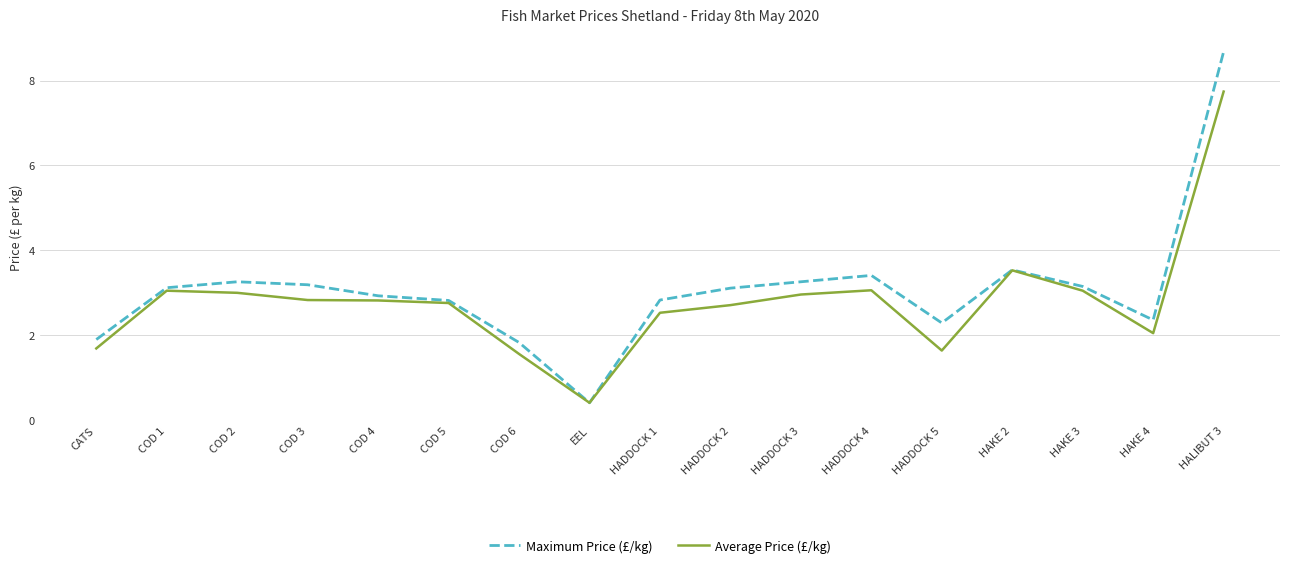

Is it true that Average Price (£/kg) equals 0.8 at HADDOCK 4?

False